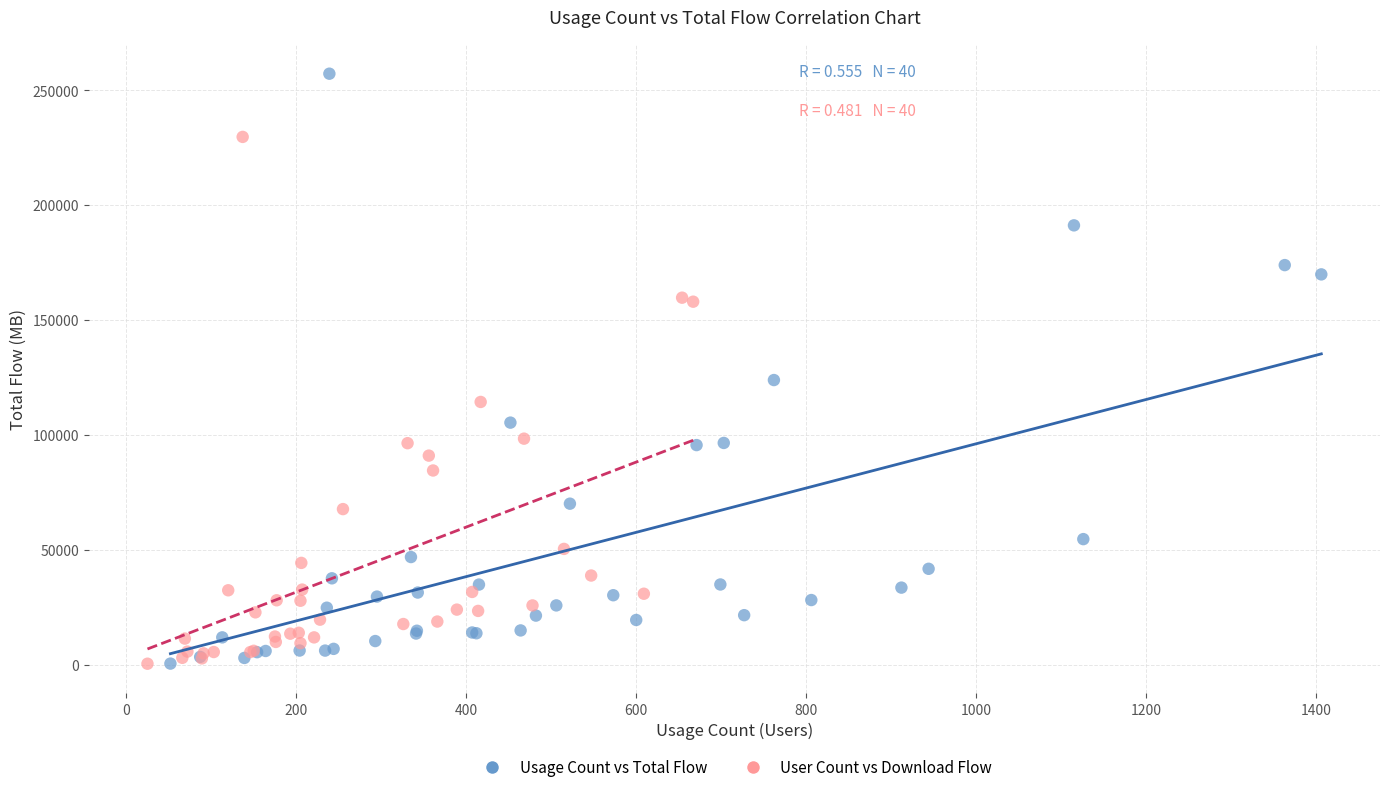

Which series contains the highest Y value?

Usage Count vs Total Flow